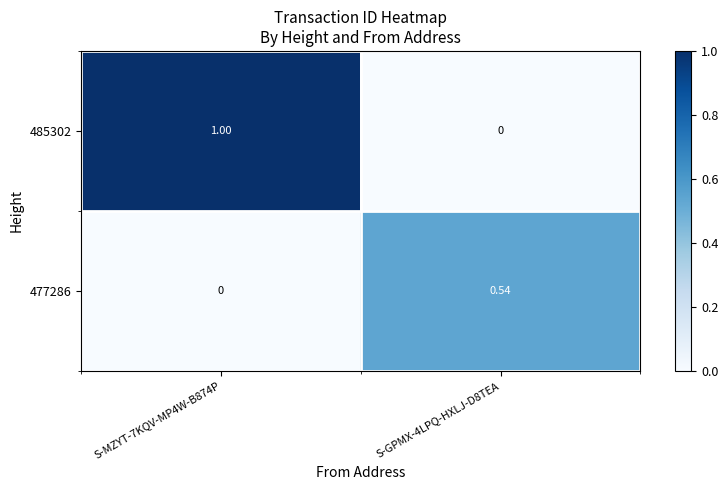

Is the value of 477286 at S-GPMX-4LPQ-HXLJ-D8TEA greater than the value of 485302 at S-MZYT-7KQV-MP4W-B874P?

No